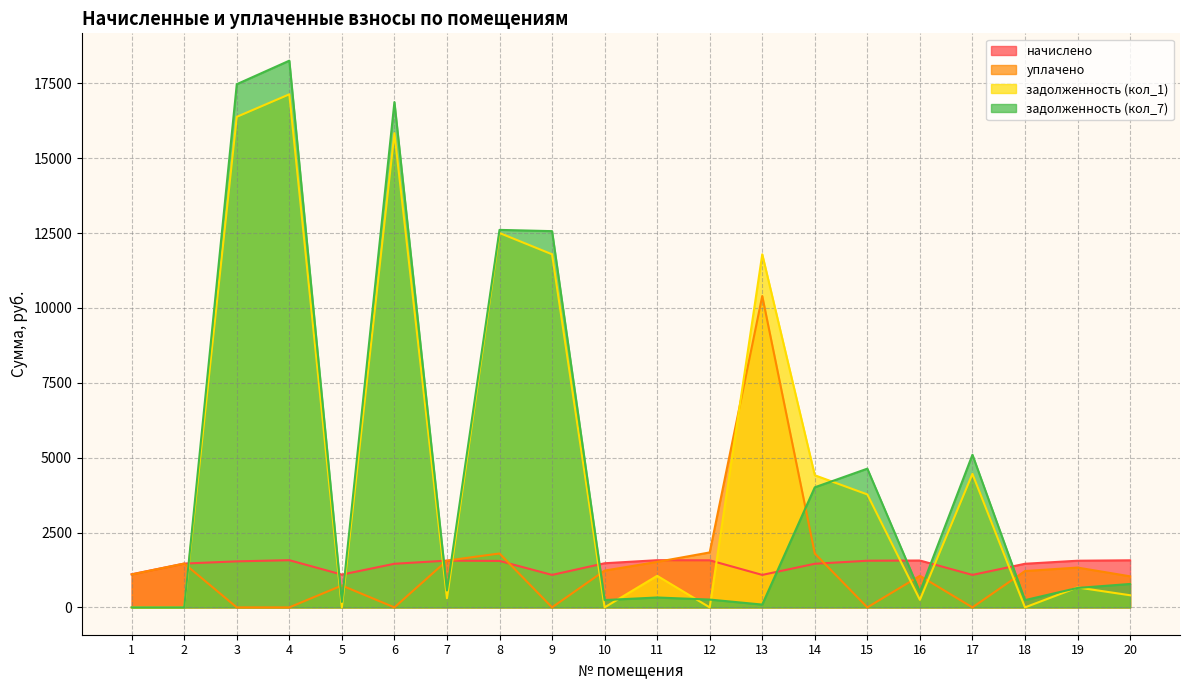

What is the difference between the уплачено values at 4 and 7?

1562.0